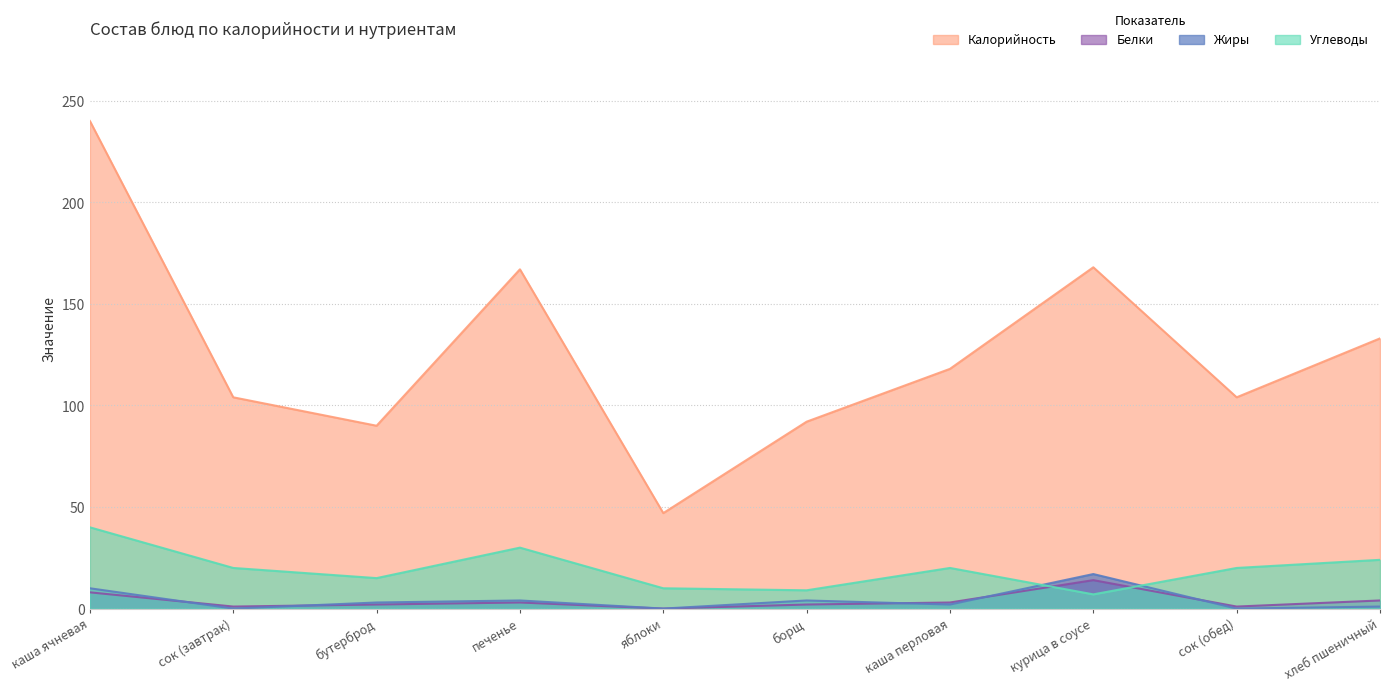

How many data points does each series have?

10